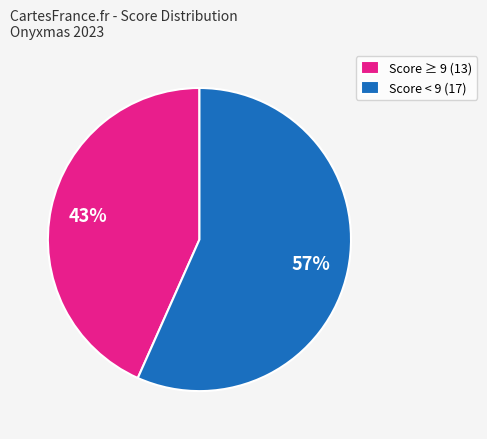

Which slice is the smallest?

Score ≥ 9 (13)